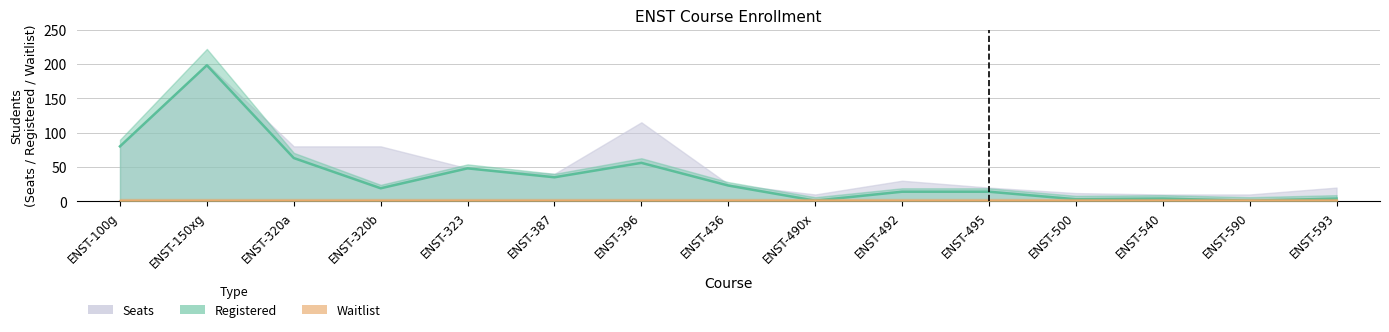

True or false: the data shows 14 at ENST-495.

True